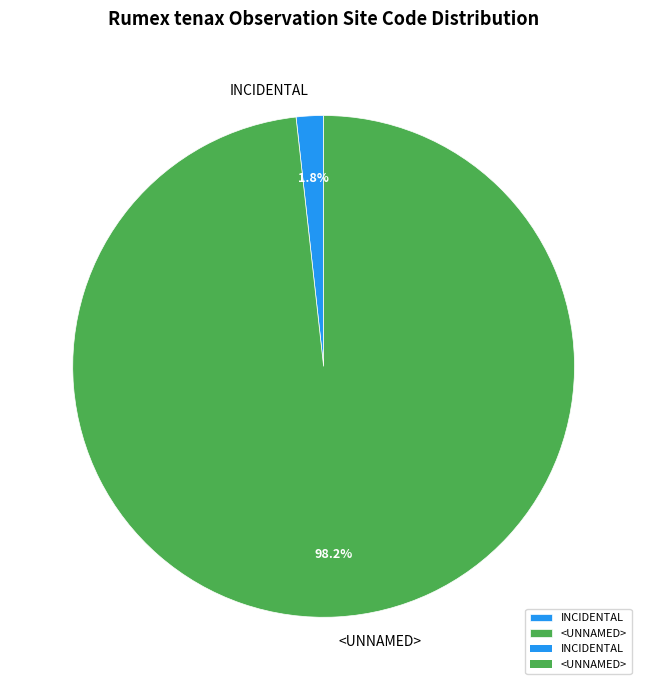

Does any single category account for the majority?

Yes